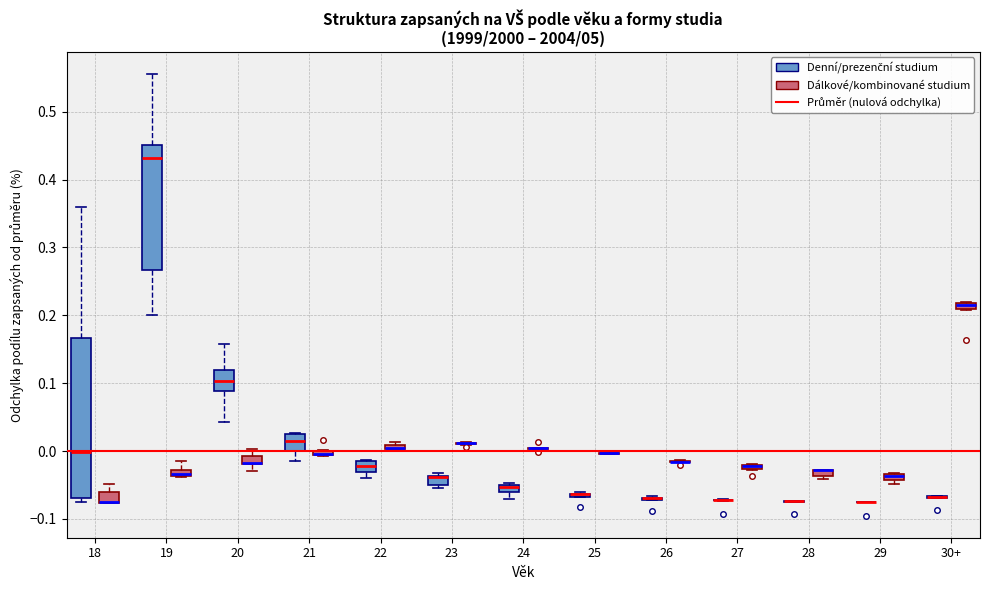

Where is the upper edge of the box for 24 (Denní/prezenční studium) on the y-axis? The values are not printed on the chart, so give them approximately, as read against the axis.

-0.05